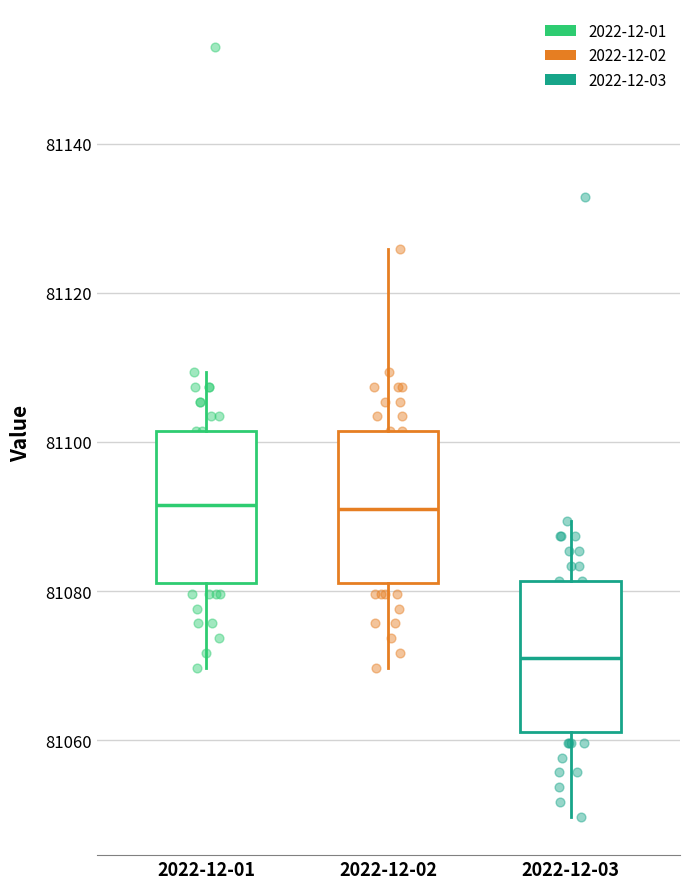

Reading left to right, read every box against the y-axis: the position of its median line, the range the box covers, and the ends of its whiskers. The values are not printed on the chart, so give them approximately, as read against the axis.

2022-12-01: median 81092, box 81082 to 81102, whiskers 81070 to 81110
2022-12-02: median 81092, box 81082 to 81102, whiskers 81070 to 81126
2022-12-03: median 81072, box 81062 to 81082, whiskers 81050 to 81090